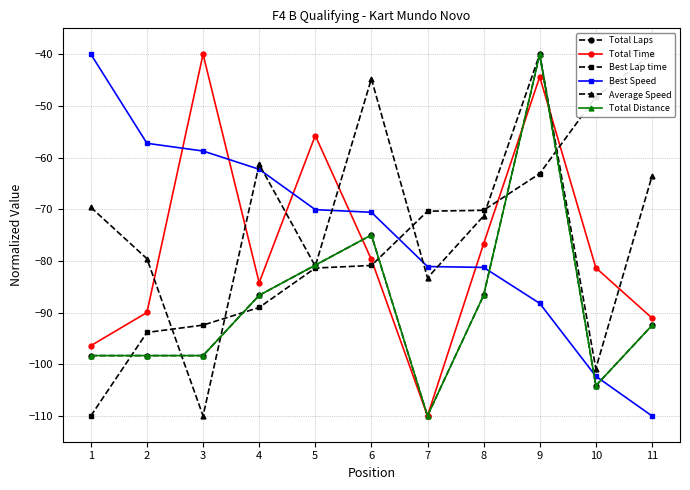

Which series has the largest total across all categories?

Average Speed